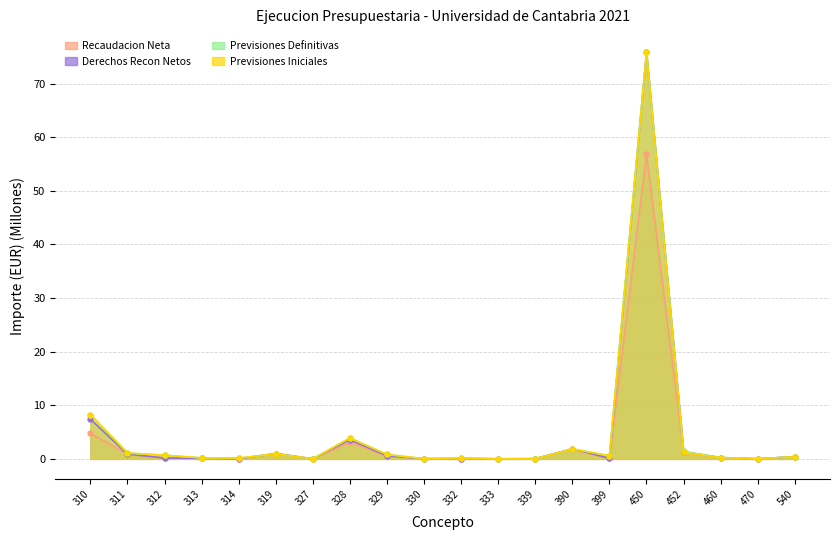

What are all the series names shown in the legend?

Previsiones Iniciales, Previsiones Definitivas, Derechos Recon Netos, Recaudacion Neta